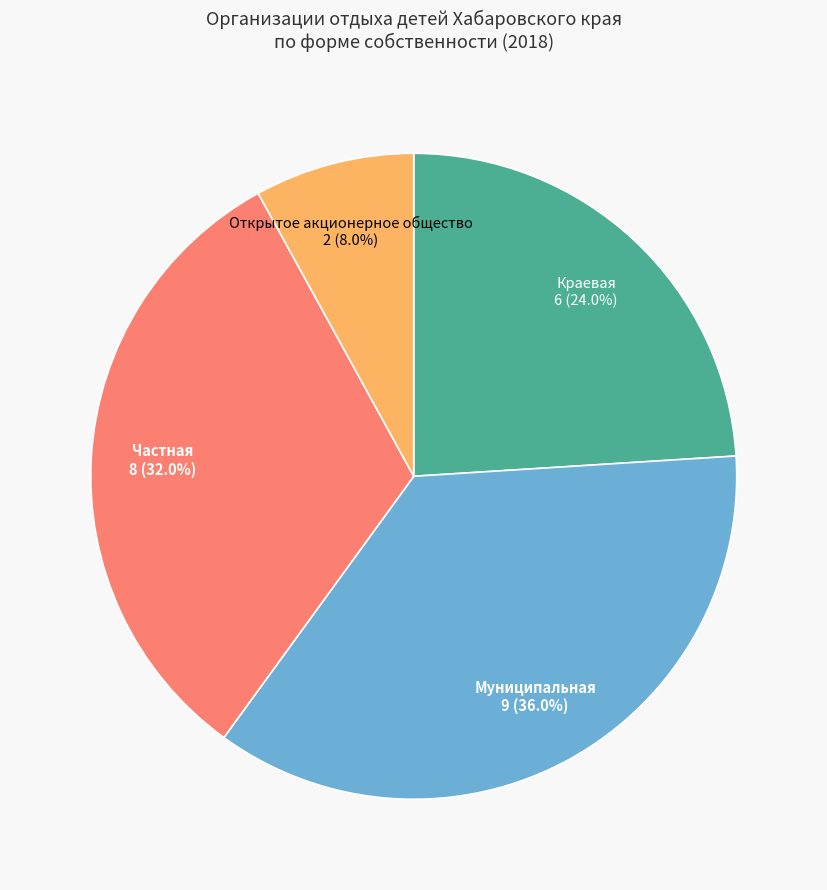

Is there any slice that represents more than half of the pie?

No